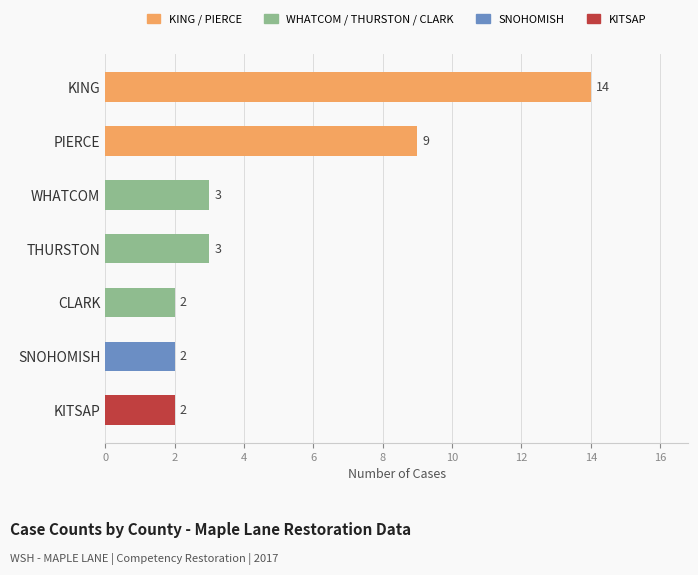

Reading top to bottom, what are all the values shown in this chart?

14	9	3	3	2	2	2